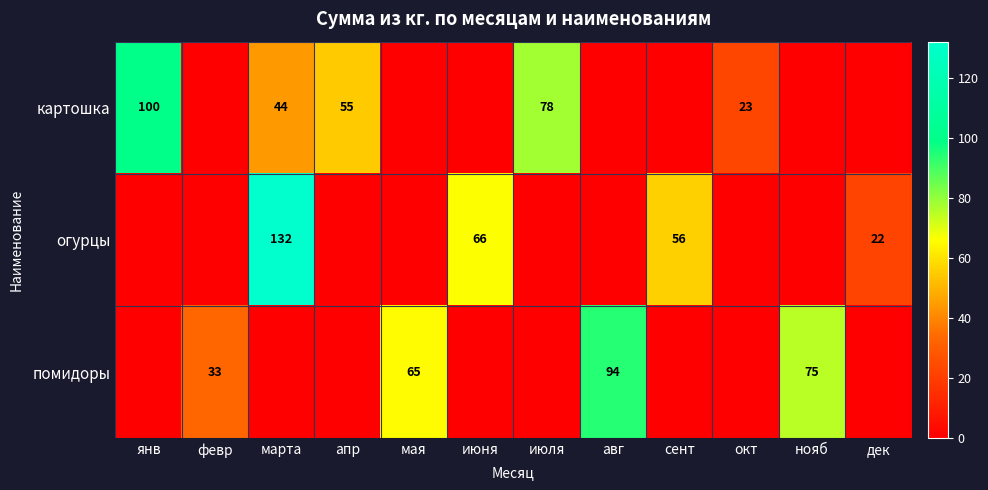

What is the total value across all series at марта?

176